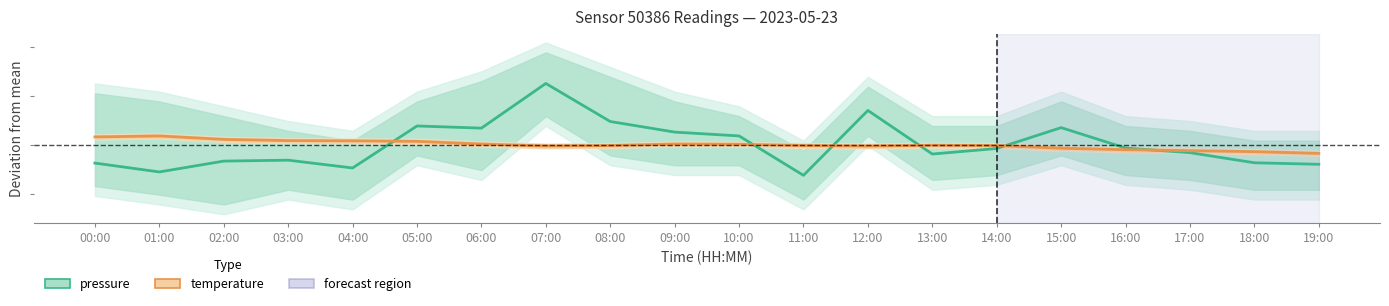

What value does the pressure series have at 07:00?

12.5